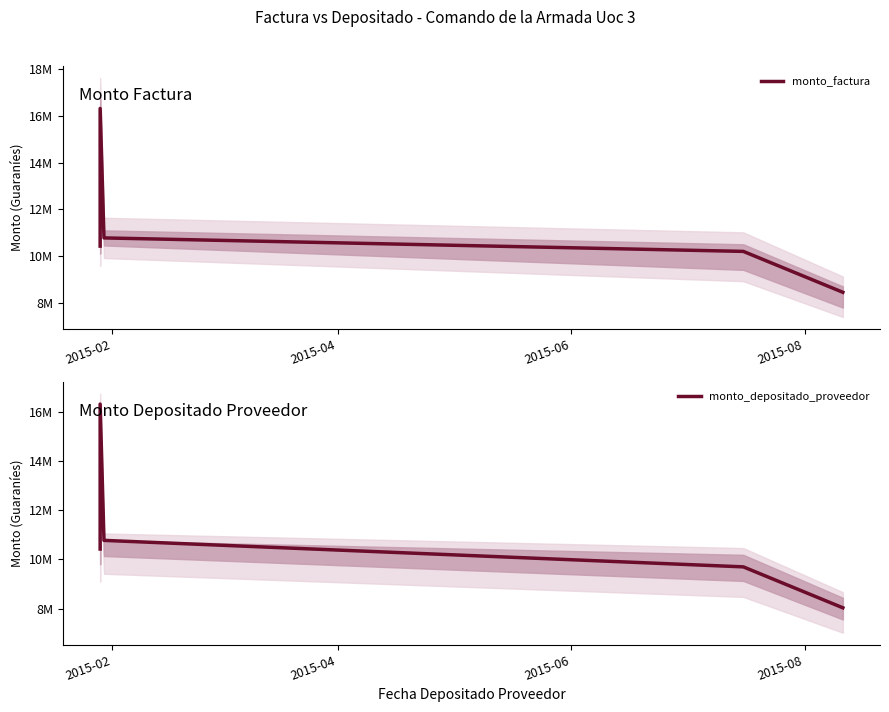

What is the value of the monto_depositado_proveedor point at the 5th from the left?

8034512